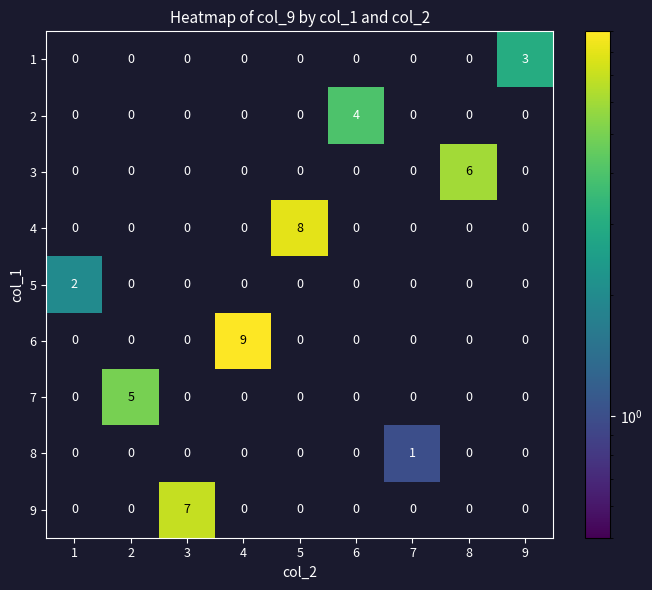

At which category does the chart reach its peak across all series?

4